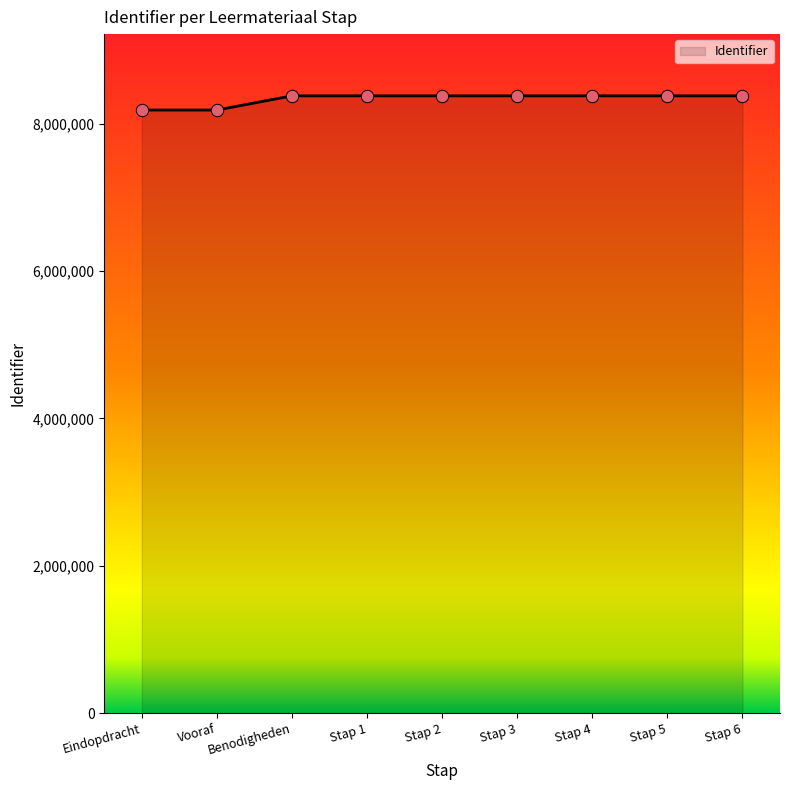

Which has a higher value, Vooraf or Stap 2?

Stap 2